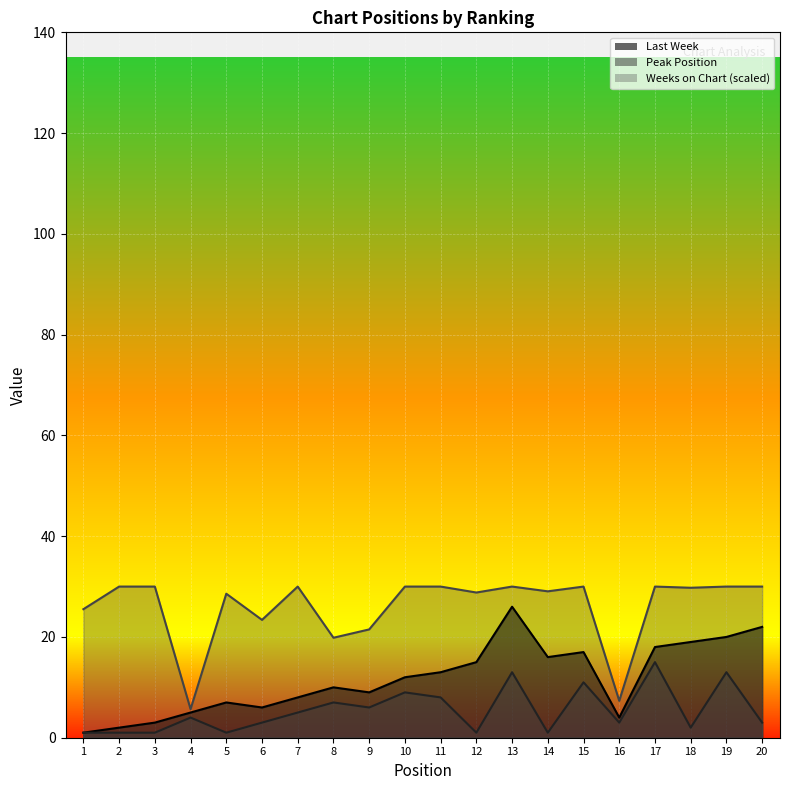

Rank the series at 17 from lowest to highest value.

Peak Position, Last Week, Weeks on Chart (scaled)